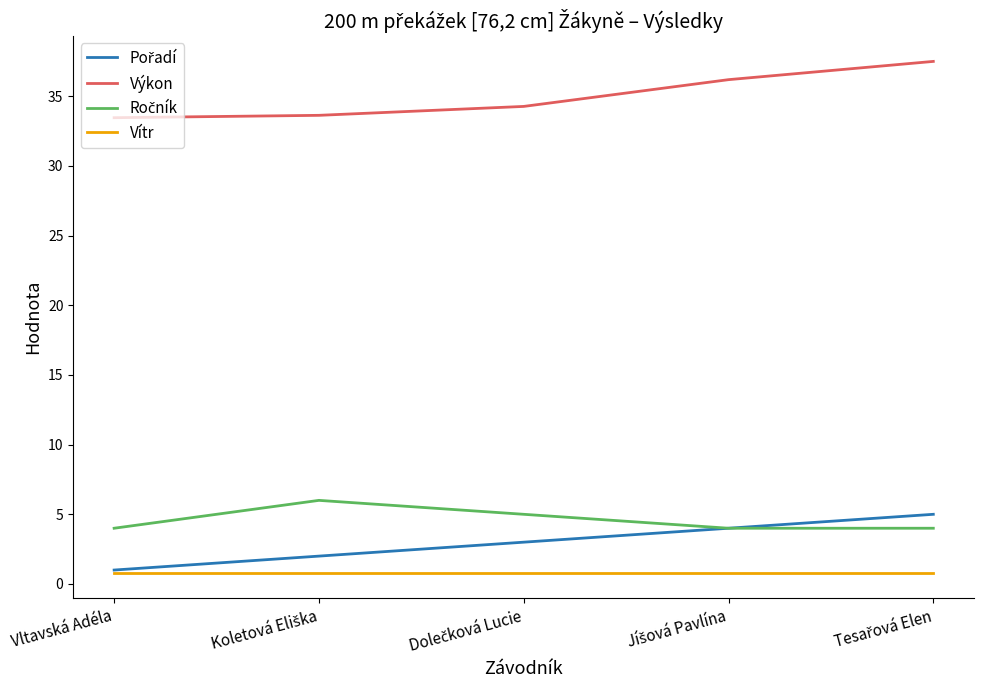

How many lines are shown in the chart?

4